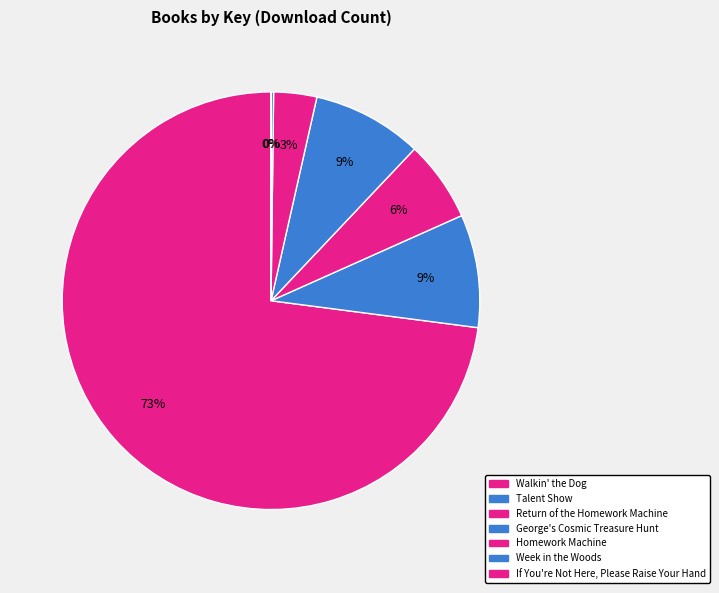

To the nearest percent, what is the difference between the Homework Machine and Walkin' the Dog slice percentages?

70%